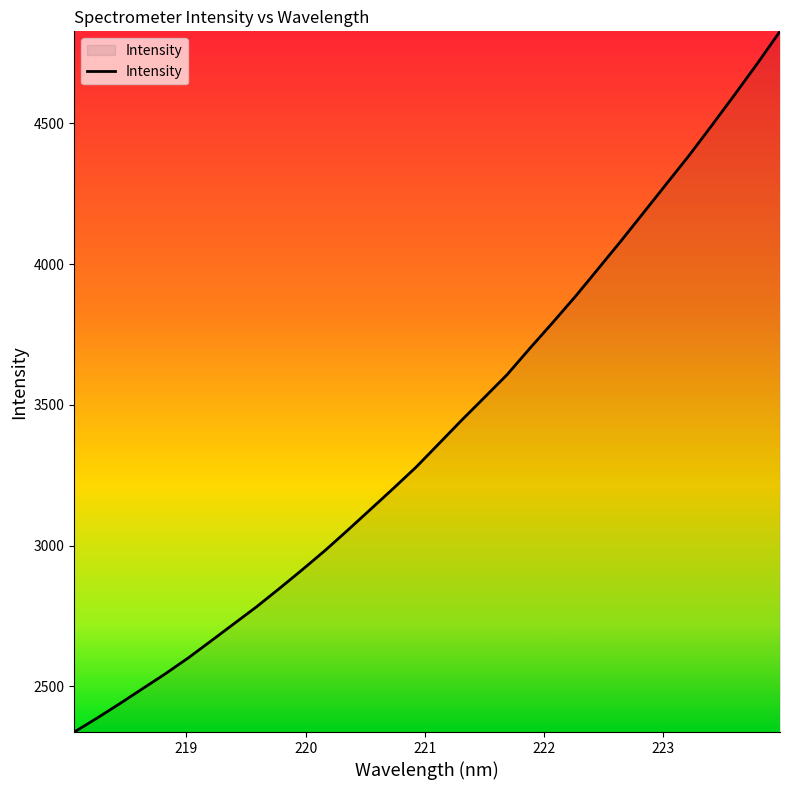

What is the greatest value displayed?

4827.2